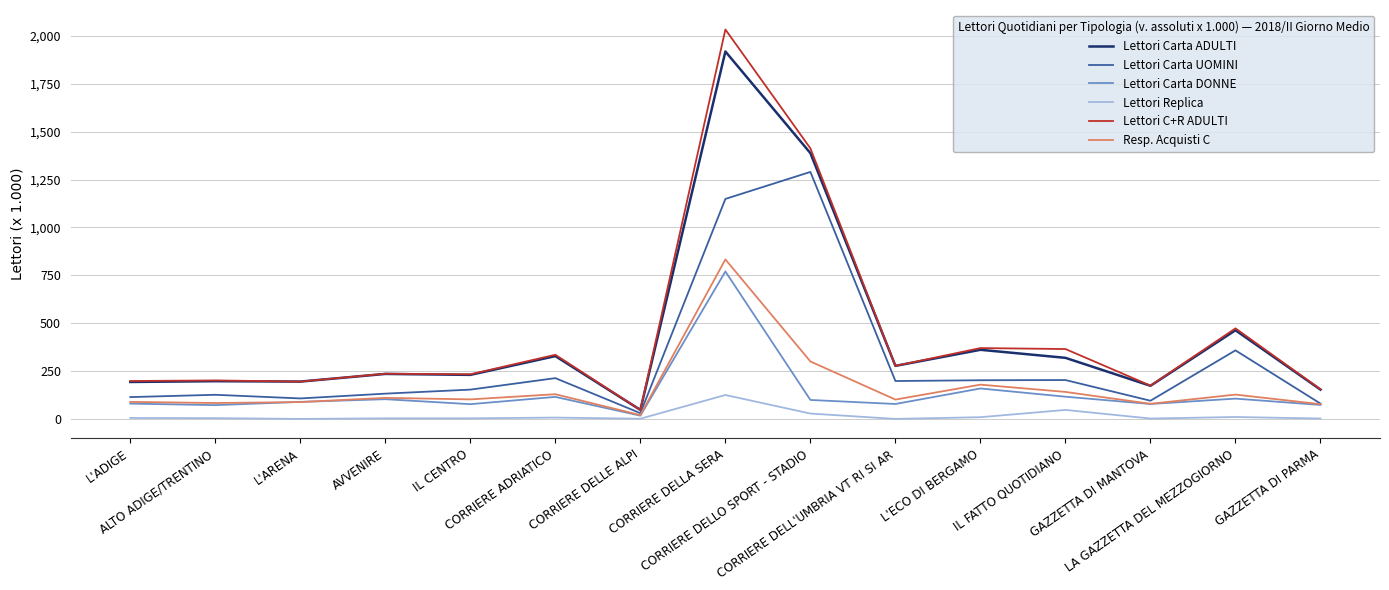

What is the highest value of the Lettori Carta DONNE series?

770